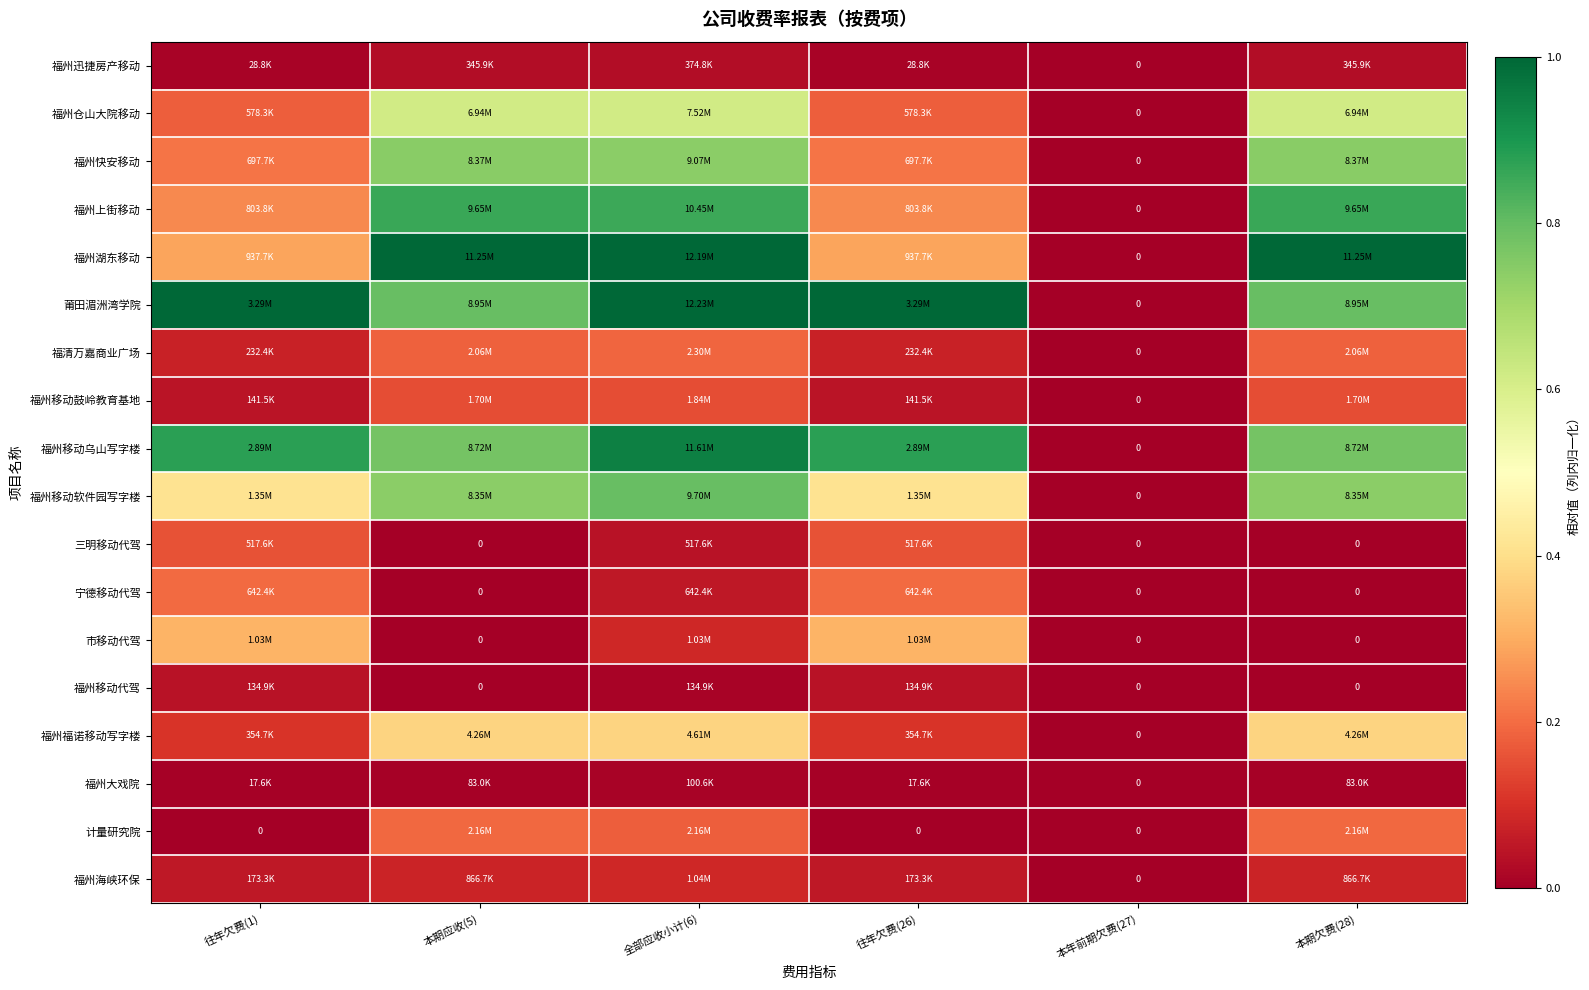

The 福州仓山大院移动 series shows 0.2 at 往年欠费(26). True or false?

True